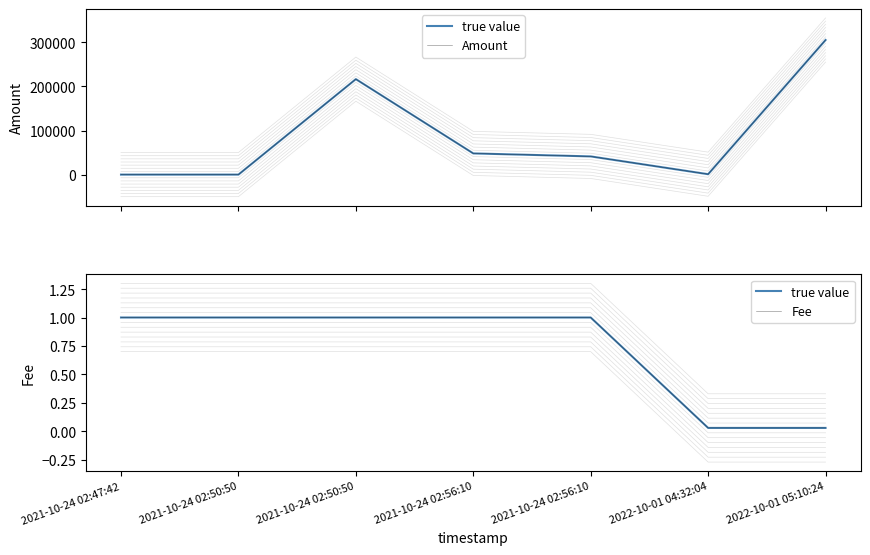

What is the average value of the Fee series?

0.7